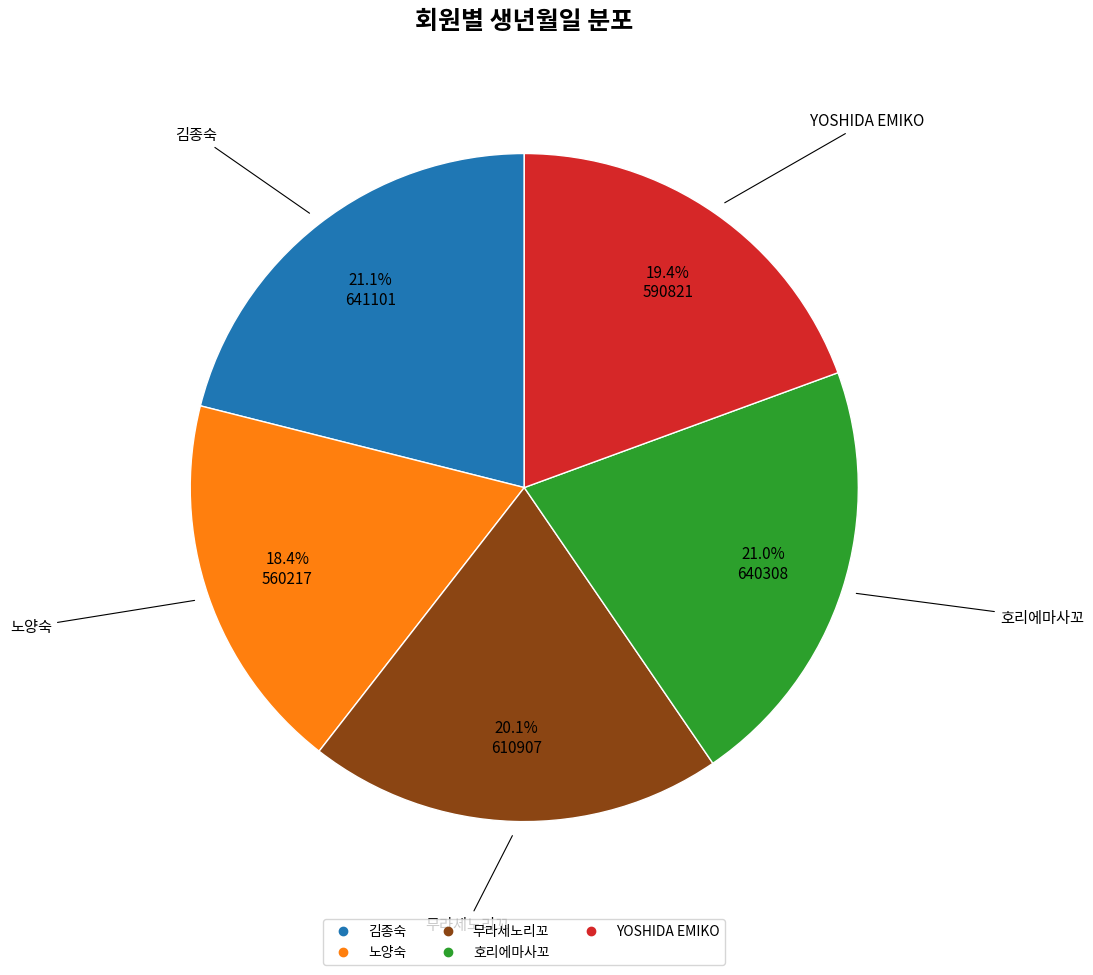

To the nearest percent, what is the combined percentage of 무라세노리꼬 and 호리에마사꼬?

41%